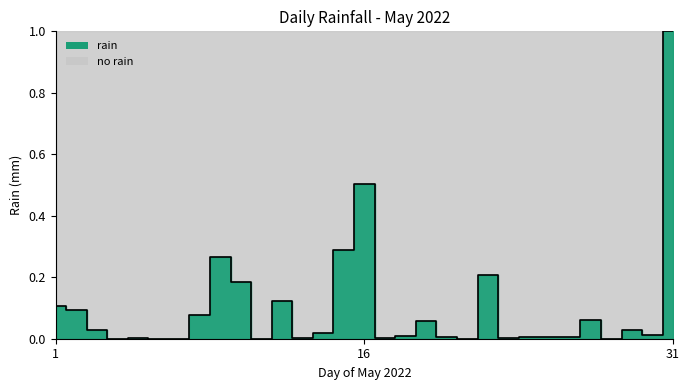

Count the number of categories in the chart.

31